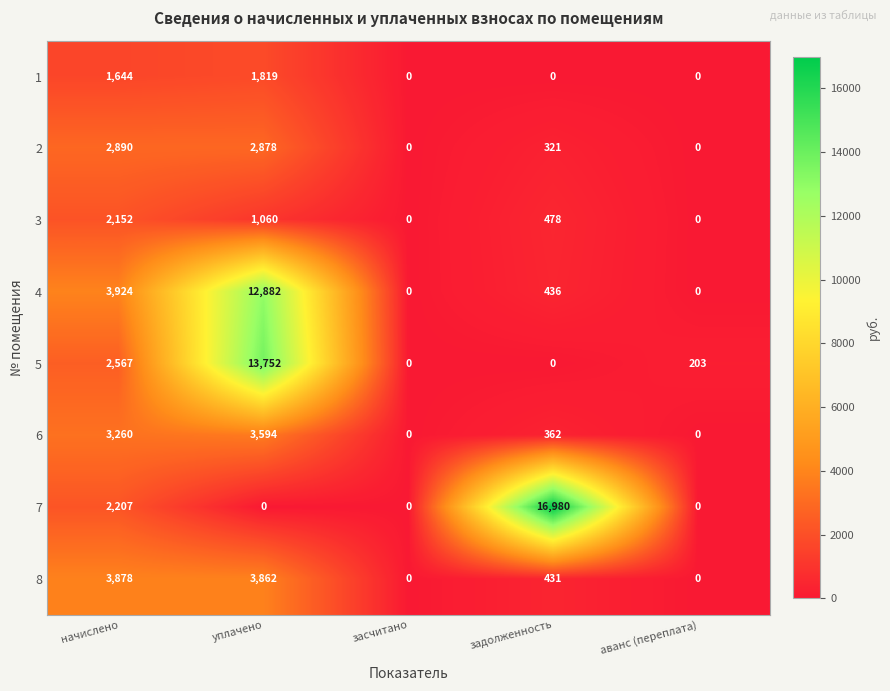

At which label is 6 closest to 1797?

задолженность